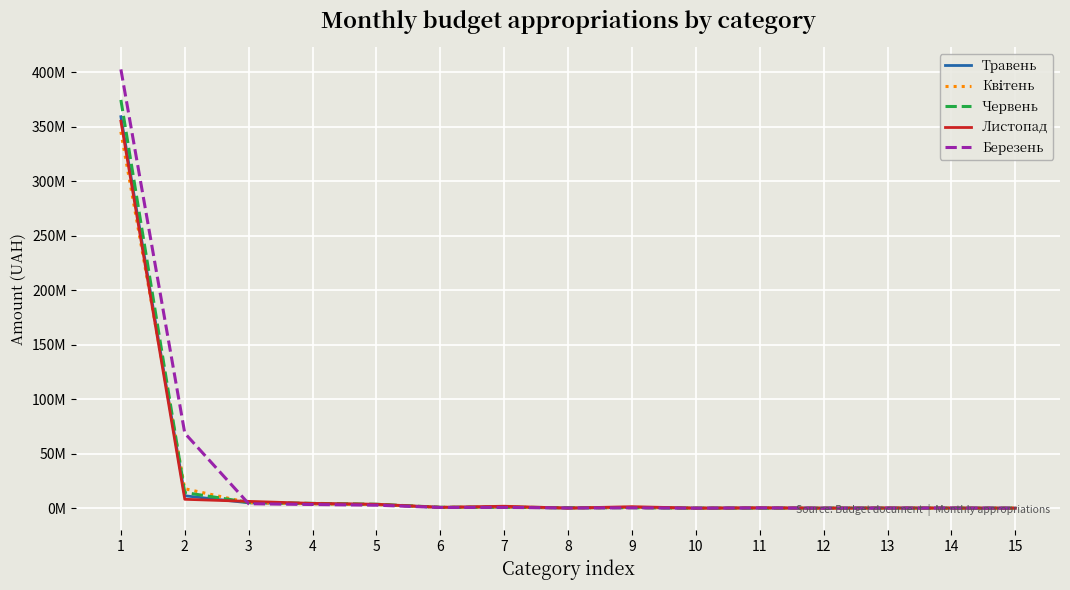

How many positive values does the Червень series have?

14